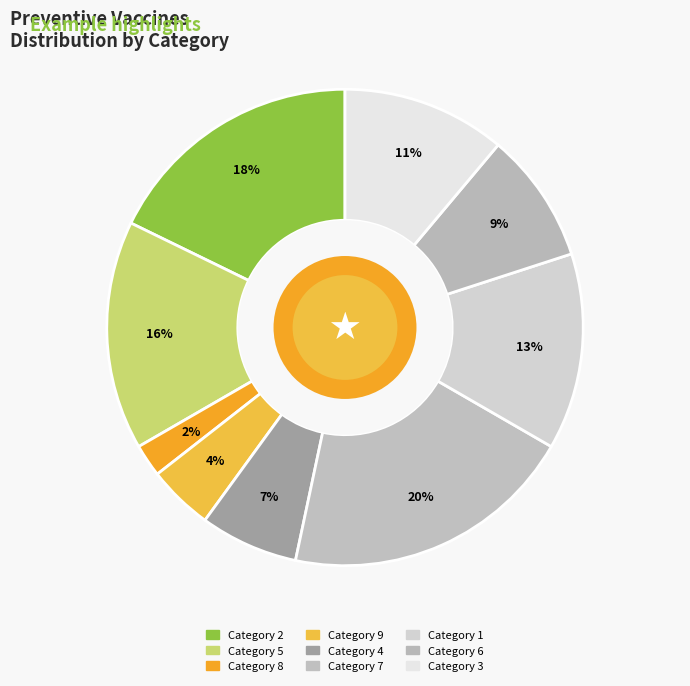

What is the smallest slice in the pie chart?

8